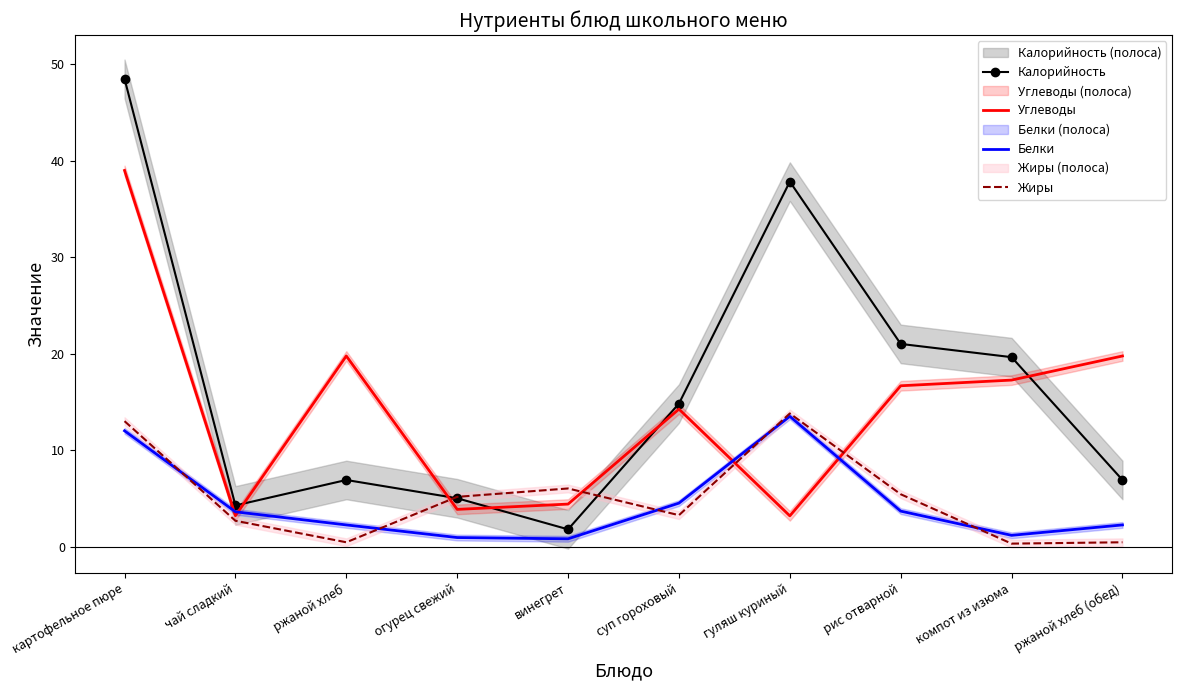

The Белки series shows 1.5 at ржаной хлеб. True or false?

False